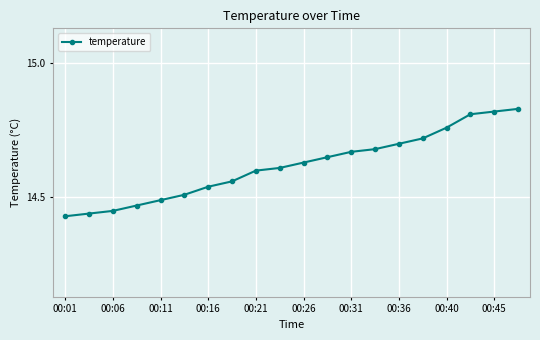

How many values are between 14 and 15?

20